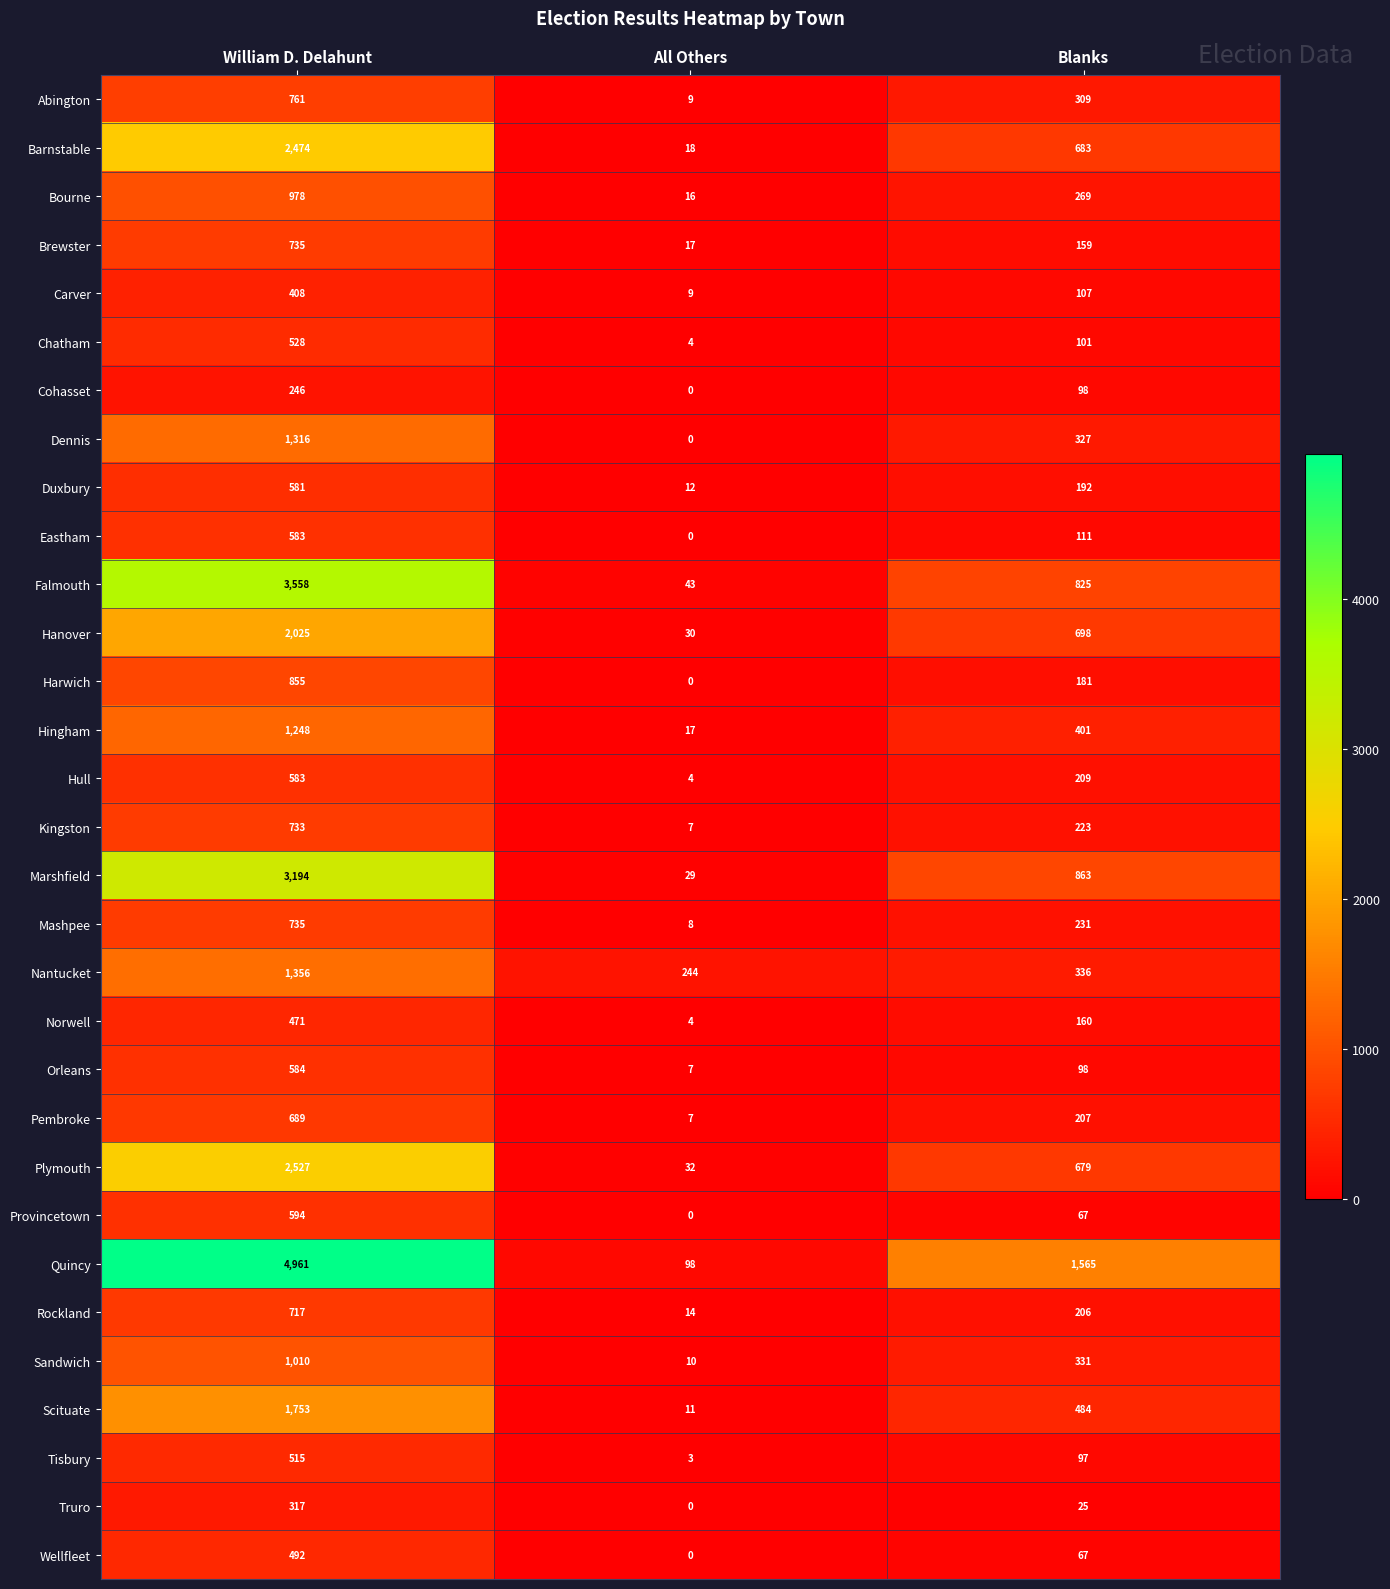

Is it true that Harwich equals 855 at William D. Delahunt?

True